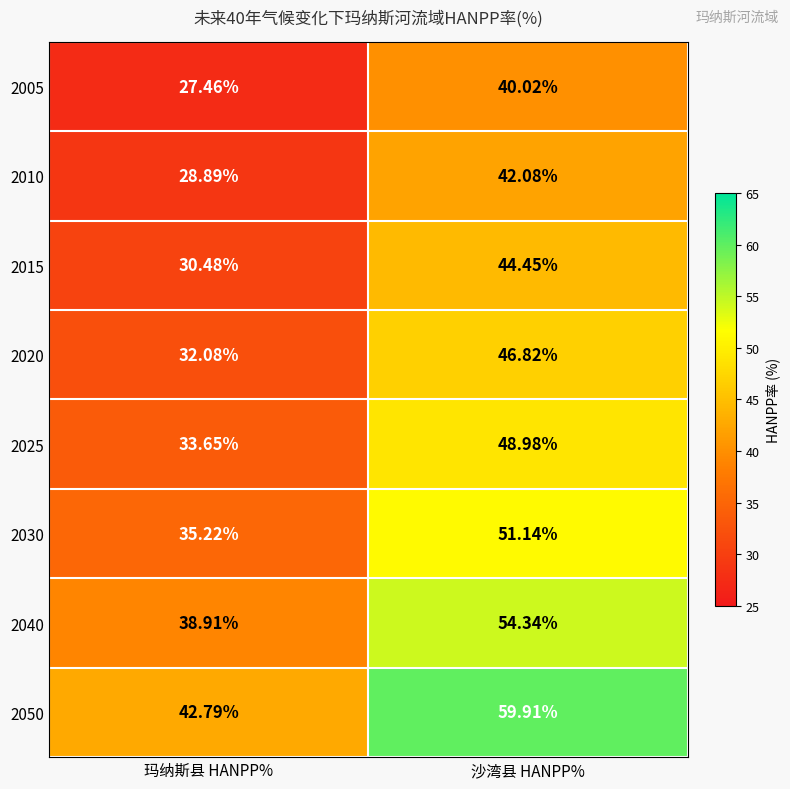

Rank the series by their maximum value, from lowest to highest.

2005, 2010, 2015, 2020, 2025, 2030, 2040, 2050